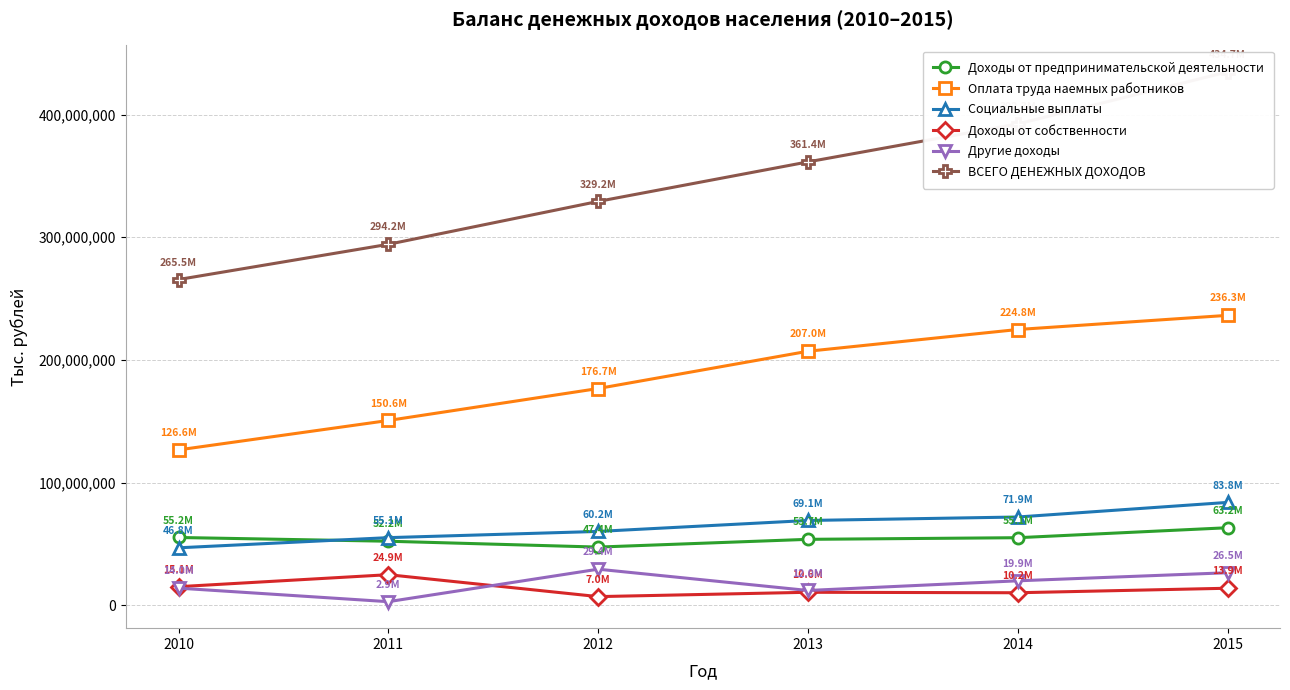

True or false: Социальные выплаты has more than 2 points higher than both neighbors.

False